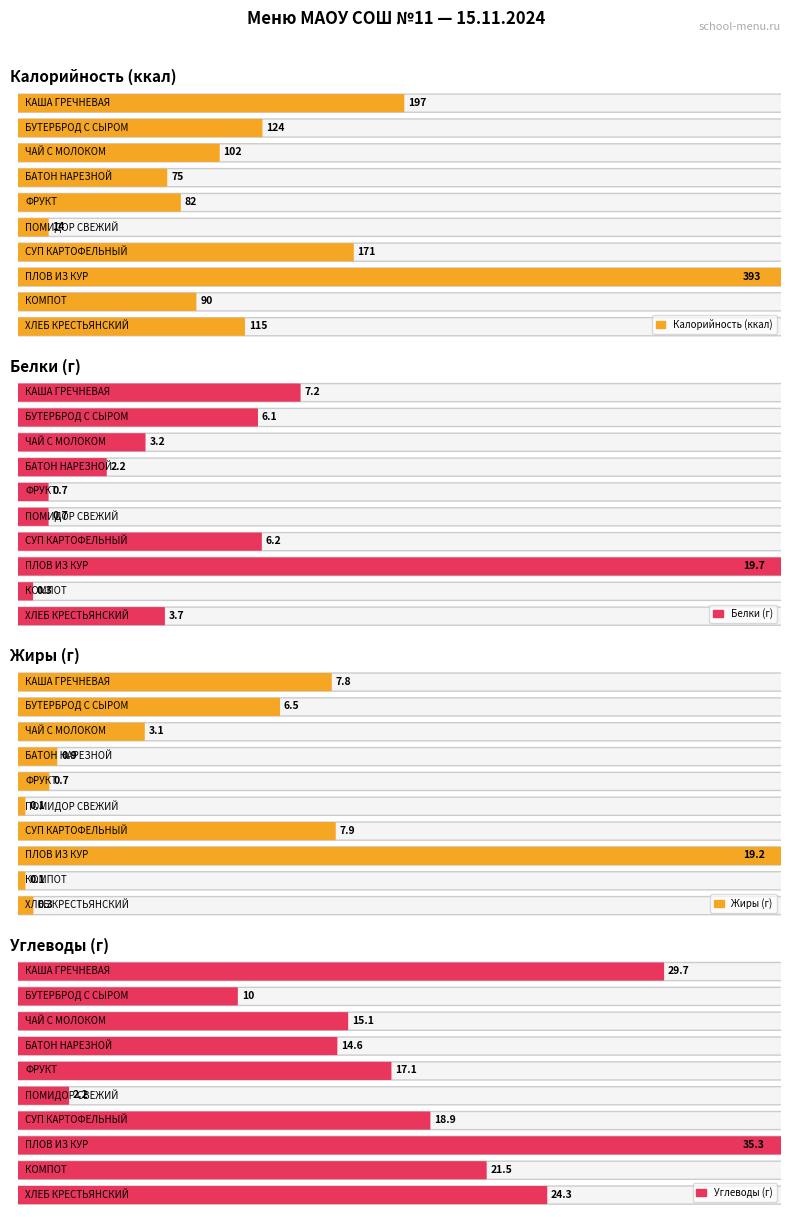

How many groups of bars are there?

10